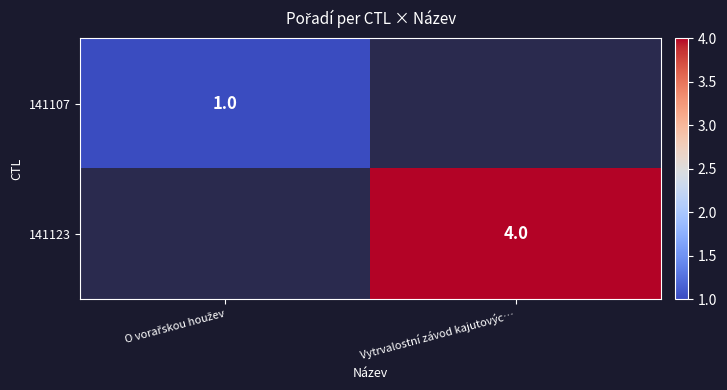

True or false: 141123 has a value of 1 at Vytrvalostní závod kajutovýc….

False